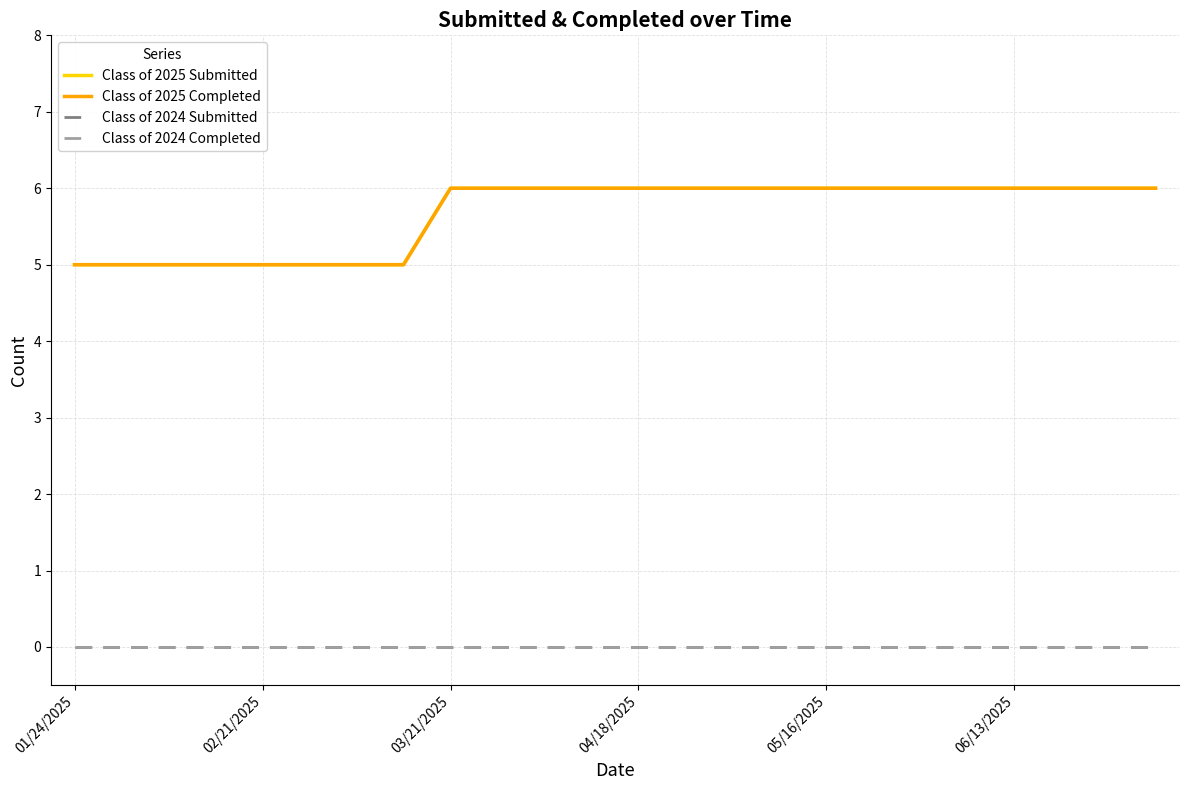

Is this an area chart (filled region under the line)?

No